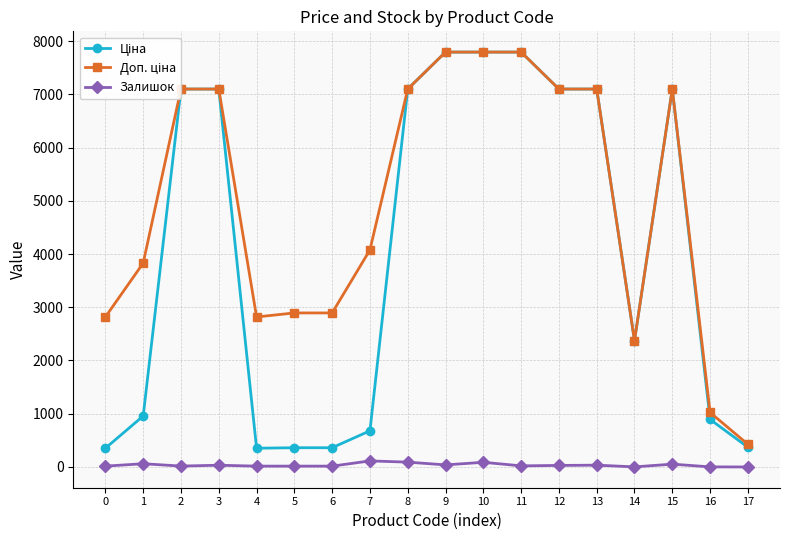

How many series are shown in this chart?

3